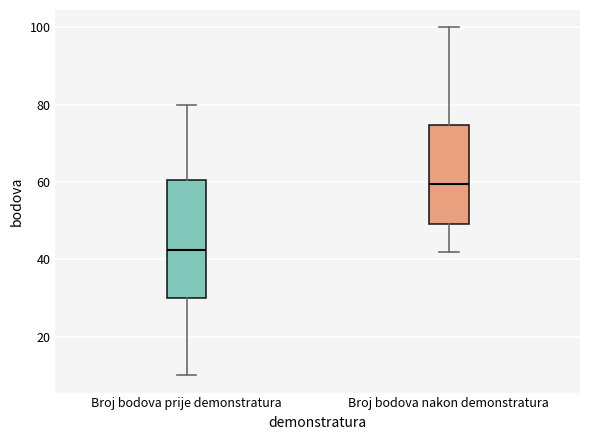

Reading left to right, transcribe this box plot: for each box, give where its median line is, the range the box spans, and where its two whiskers end, as read against the y-axis. The values are not printed on the chart, so give them approximately, as read against the axis.

Broj bodova prije demonstratura: median 42, box 30 to 60, whiskers 10 to 80
Broj bodova nakon demonstratura: median 60, box 50 to 74, whiskers 42 to 100